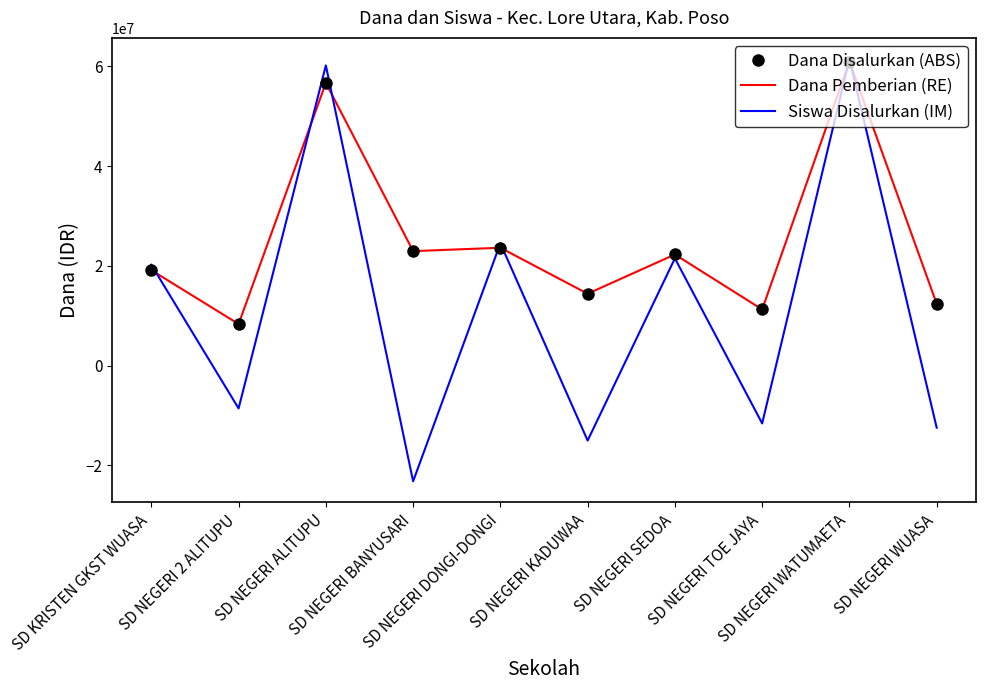

Reading left to right, transcribe all the data shown in this chart.

Dana Disalurkan (ABS): 19125000	8325000	56700000	22950000	23625000	14400000	22275000	11250000	60975000	12375000
Dana Pemberian (RE): 19125000	8325000	56700000	22950000	23625000	14400000	22275000	11250000	60975000	12375000
Siswa Disalurkan (IM): 20210000	-8600000	60200000	-23220000	24510000	-15050000	21500000	-11610000	61490000	-12470000